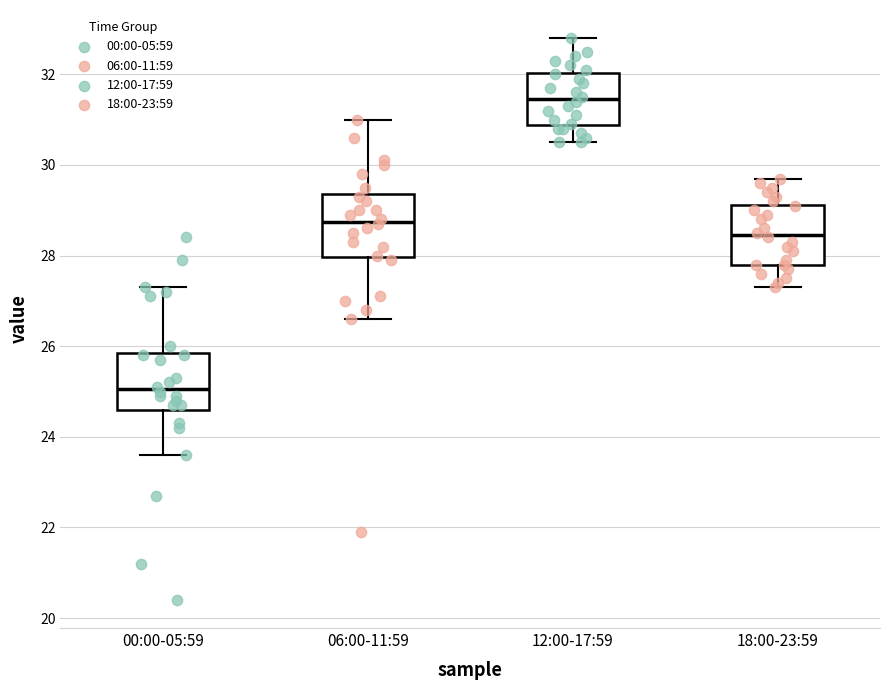

Where does the lower whisker of the box for 18:00-23:59 end on the y-axis? The values are not printed on the chart, so give them approximately, as read against the axis.

27.4